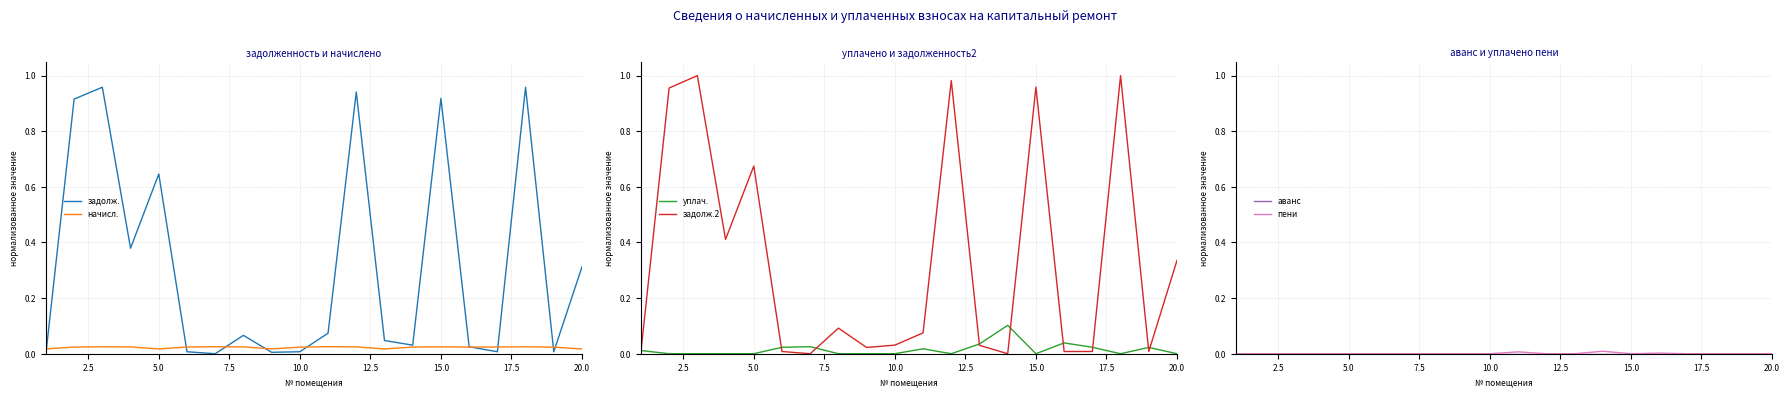

List the series in order of their peak value, lowest first.

аванс, пени, начисл., уплач., задолж., задолж.2